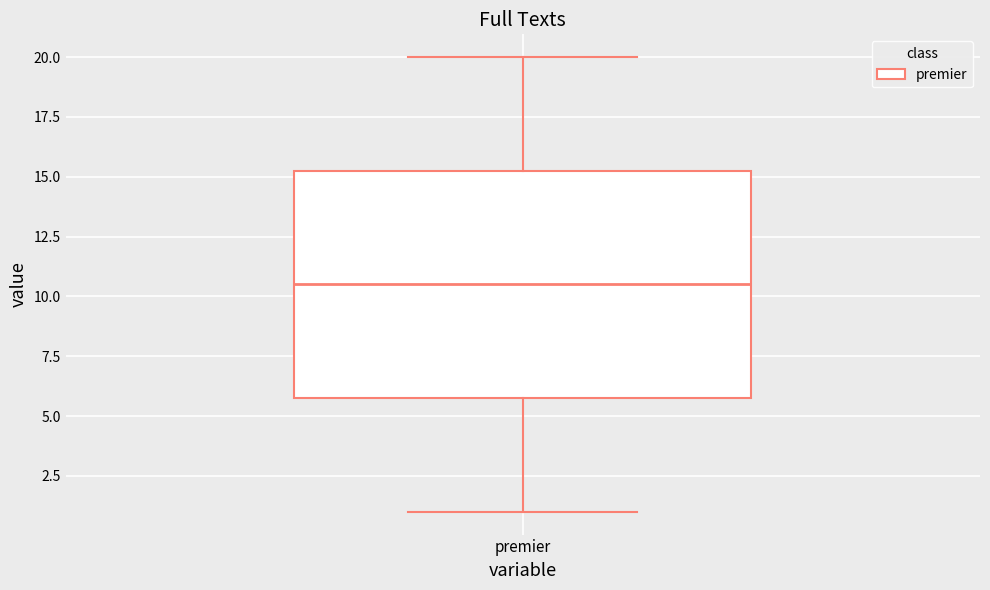

Read this box plot against the y-axis: the position of the median line, the range covered by the box, and the ends of both whiskers. The values are not printed on the chart, so give them approximately, as read against the axis.

median 10.5, box 6.0 to 15.5, whiskers 1.0 to 20.0